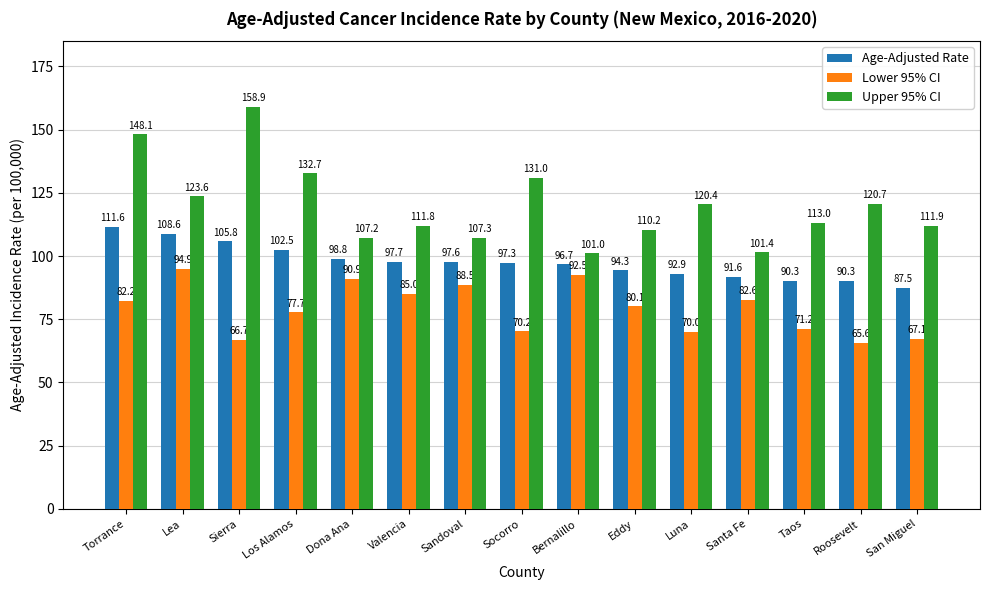

Reading left to right, transcribe all the data shown in this chart.

Age-Adjusted Rate: 111.6	108.6	105.8	102.5	98.8	97.7	97.6	97.3	96.7	94.3	92.9	91.6	90.3	90.3	87.5
Lower 95% CI: 82.2	94.9	66.7	77.7	90.9	85.0	88.5	70.2	92.5	80.1	70.0	82.6	71.2	65.6	67.1
Upper 95% CI: 148.1	123.6	158.9	132.7	107.2	111.8	107.3	131.0	101.0	110.2	120.4	101.4	113.0	120.7	111.9